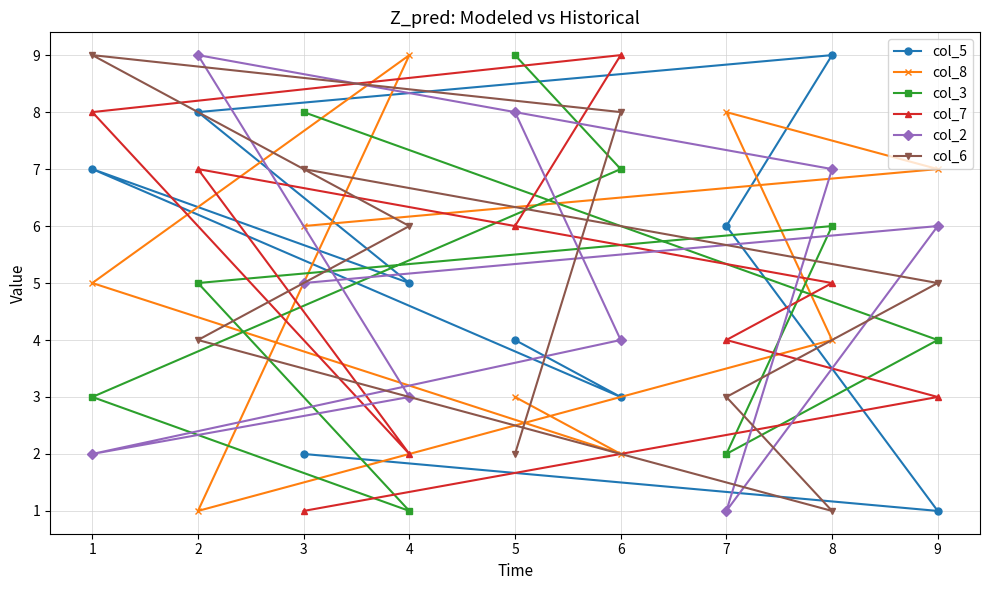

What is the difference between the maximum and minimum values in the col_2 series?

8